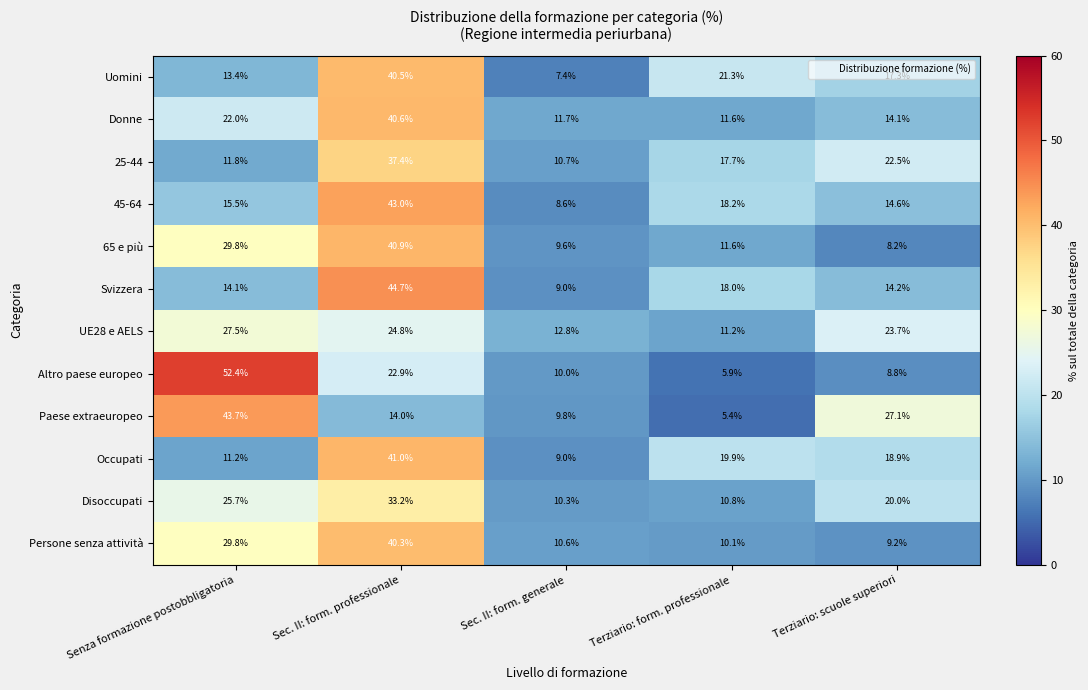

Which label corresponds to the largest value in the chart?

Senza formazione postobbligatoria